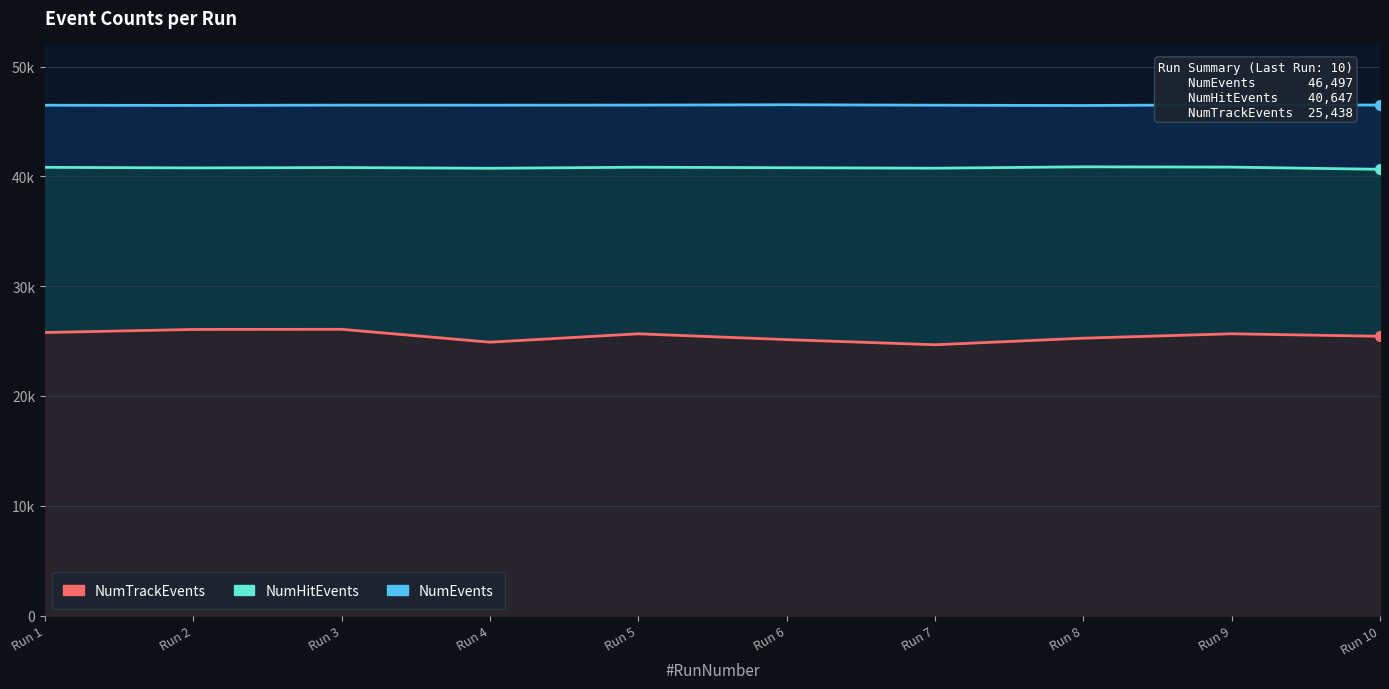

What is the minimum value shown in the chart?

24665